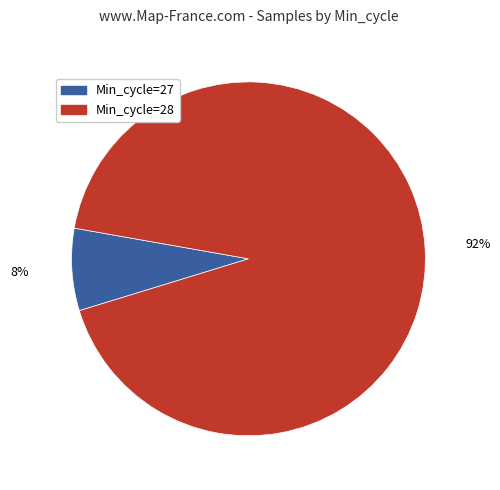

Is there a majority slice in this chart?

Yes